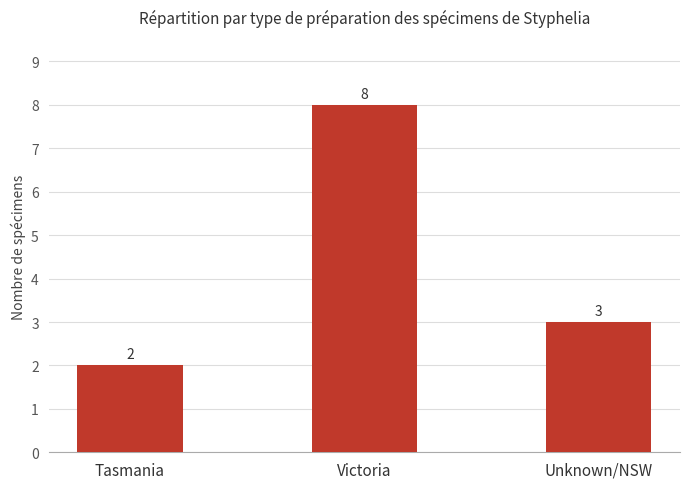

Count the number of data series in this chart.

1